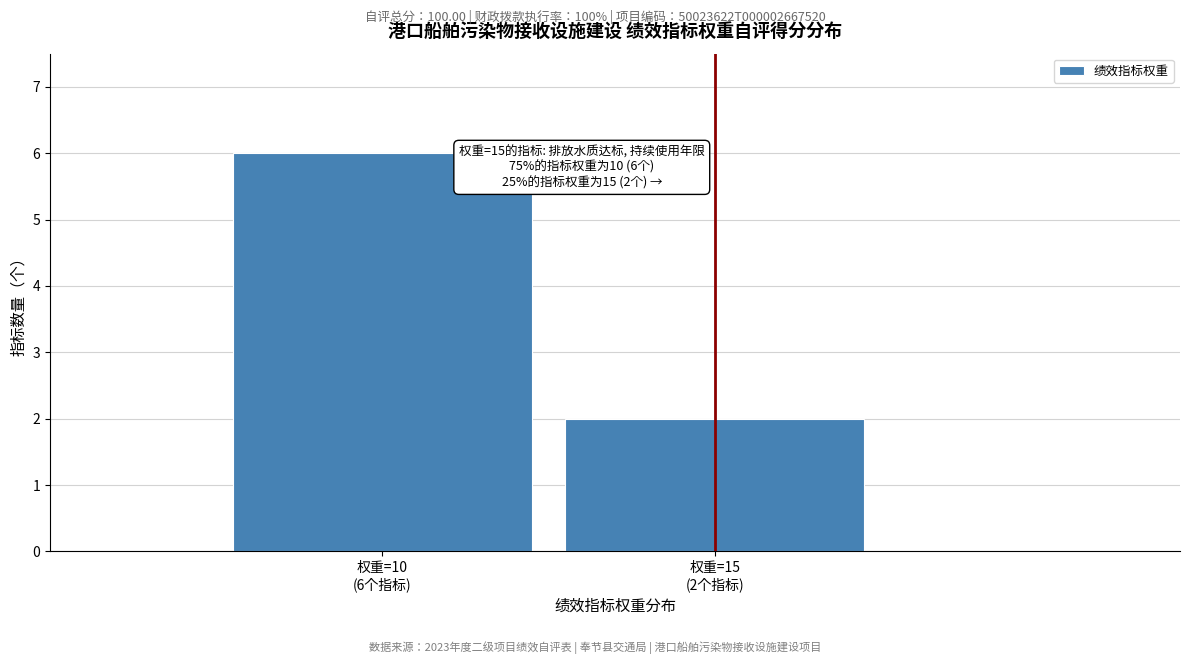

Reading right to left, list all the values displayed in this chart.

2	6